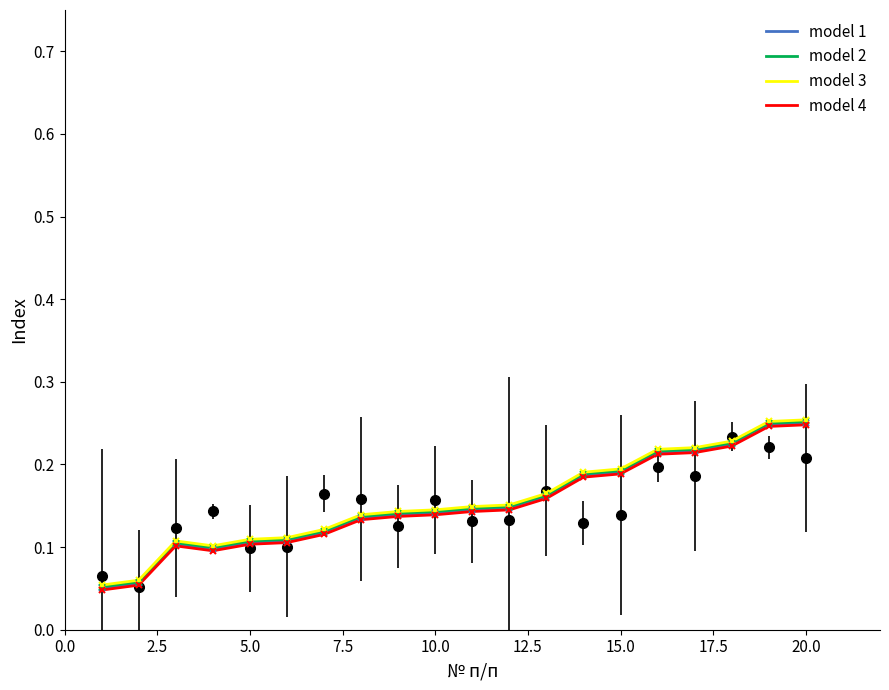

Rank the series by their maximum value, from highest to lowest.

model 3, model 2, model 1, model 4